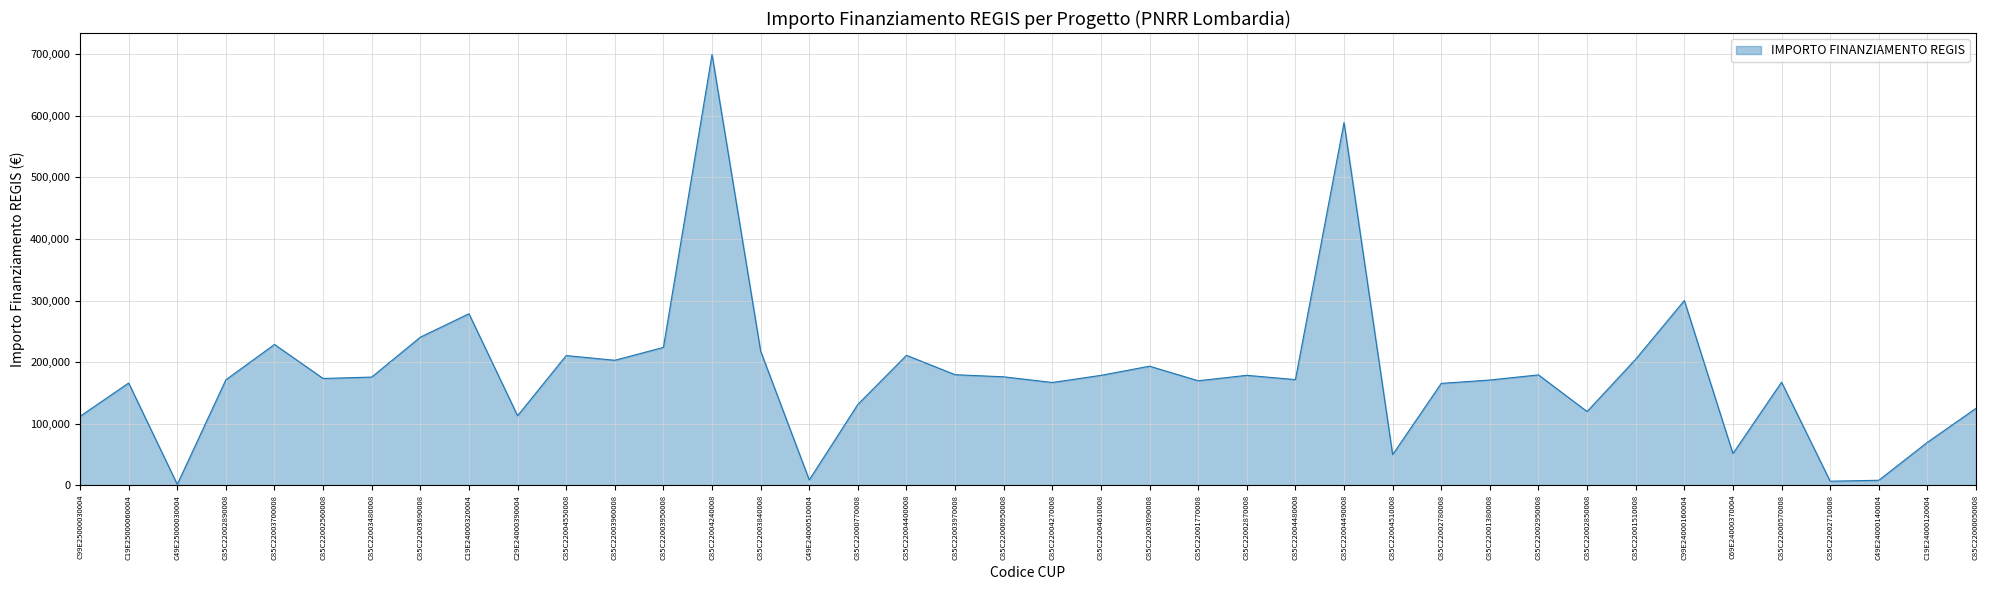

Approximately how many times larger is the value at C85C22000950008 compared to C85C22004490008?

0.3